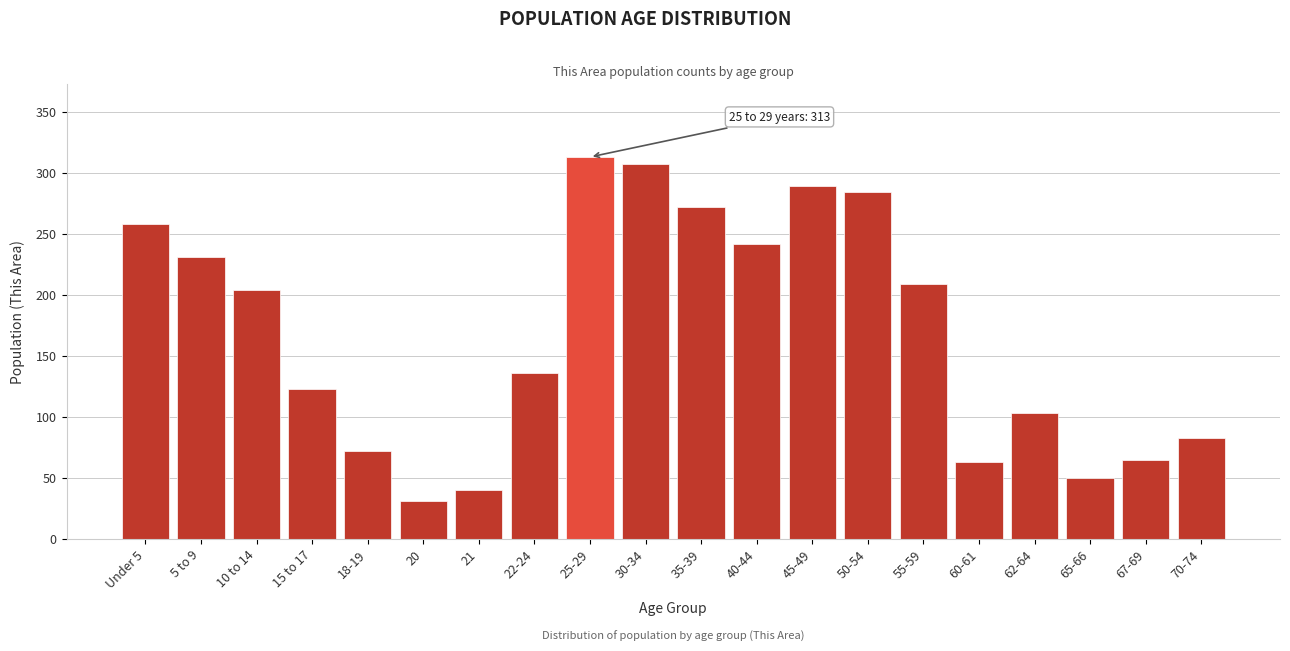

Reading left to right, list all the values displayed in this chart.

258	231	204	123	72	31	40	136	313	307	272	242	289	284	209	63	103	50	65	83